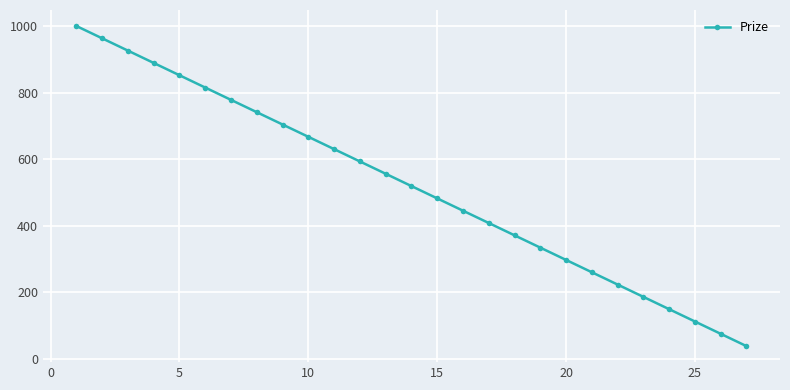

What is the minimum value shown in the chart?

38